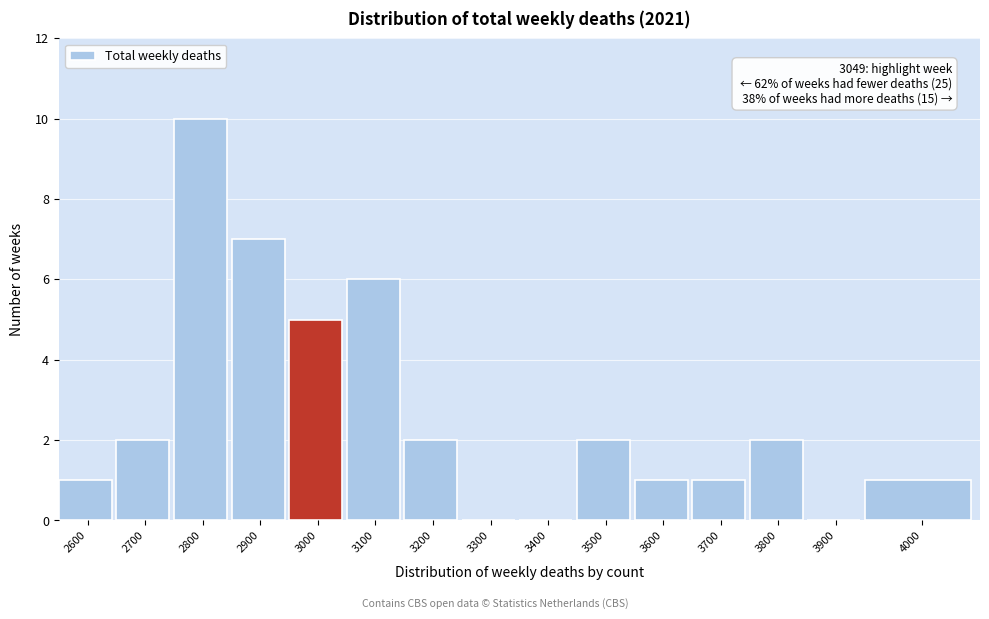

Reading left to right, list all the values displayed in this chart.

2600=1	2700=2	2800=10	2900=7	3000=5	3100=6	3200=2	3300=0	3400=0	3500=2	3600=1	3700=1	3800=2	3900=0	4000=1